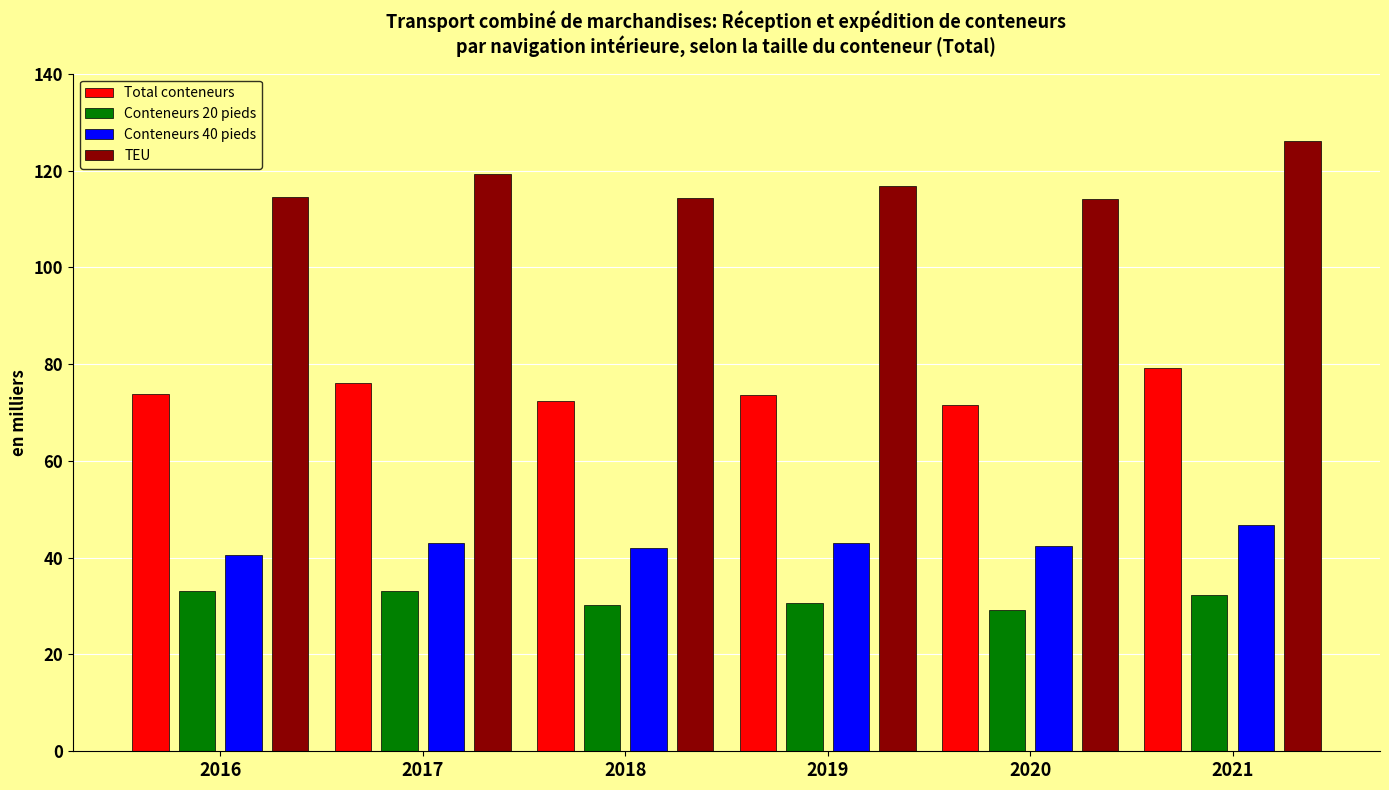

Which series has the widest spread of values?

TEU